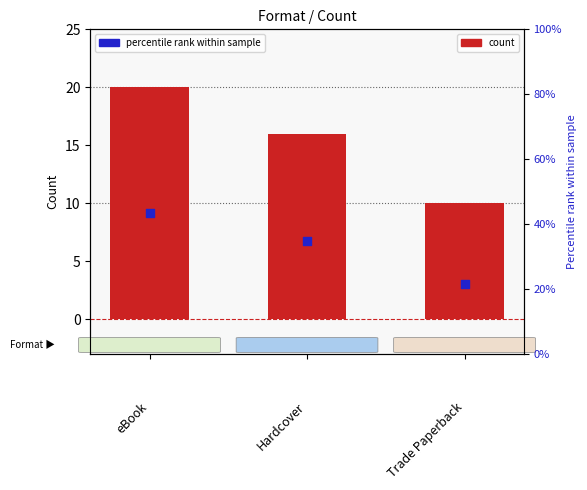

What is the total value across all series at Hardcover?

50.8